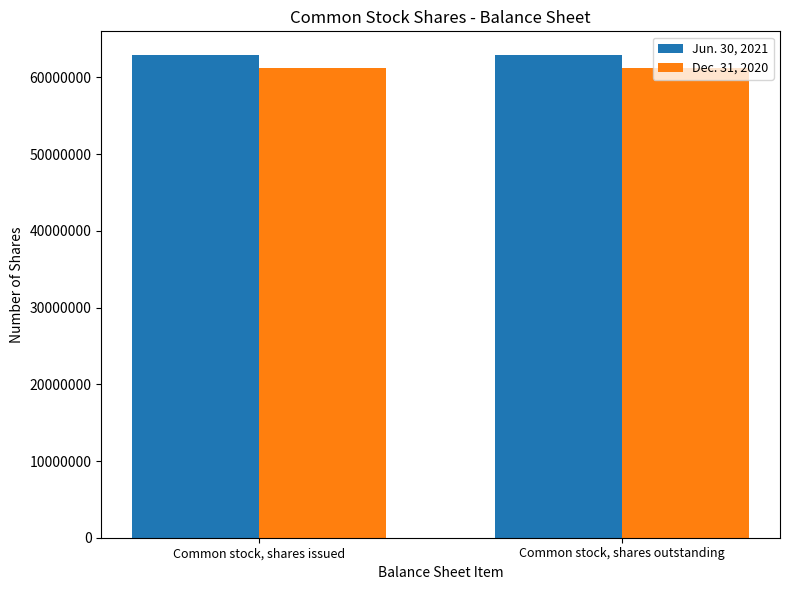

What is the spread (max minus min) of values at Common stock, shares issued?

1575725